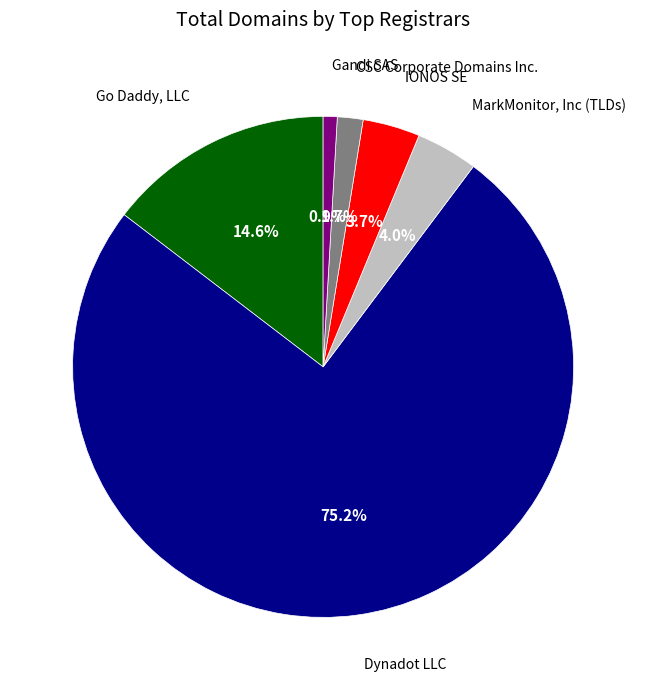

Does any single category account for the majority?

Yes